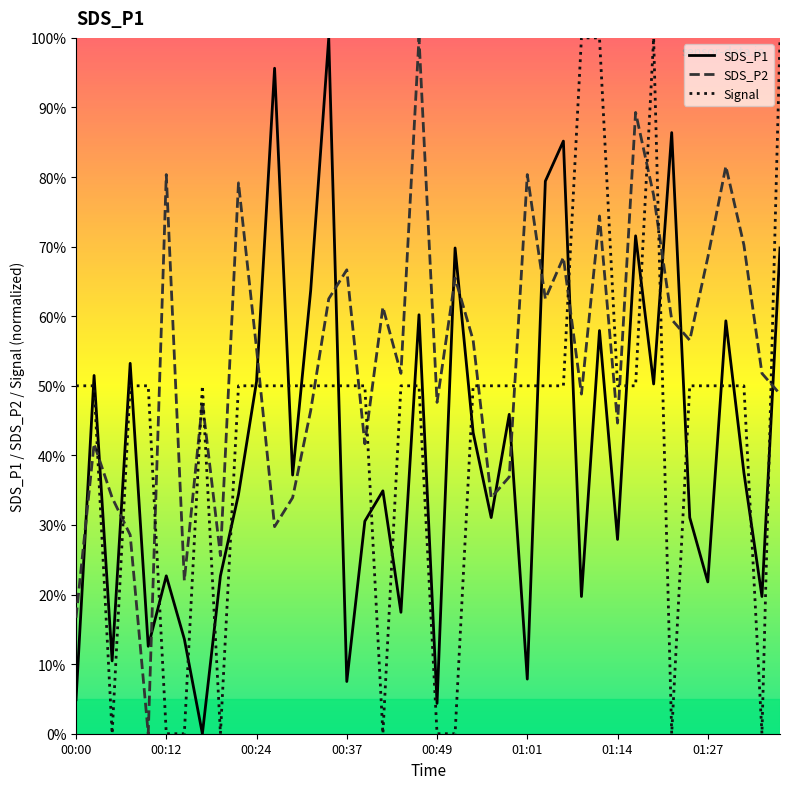

What is the maximum value for SDS_P2?

100.0